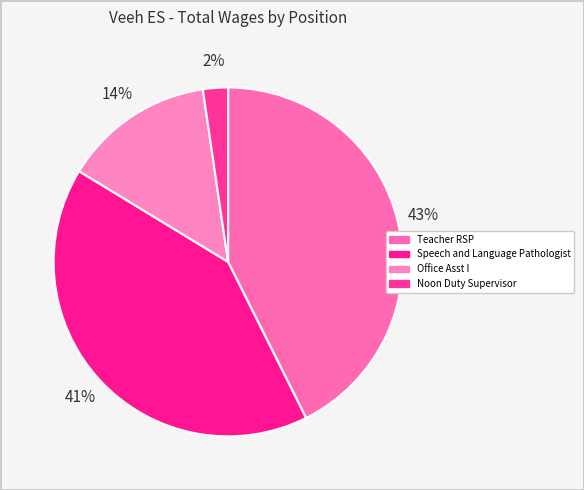

What percentage is the Teacher RSP slice, to the nearest percent?

43%